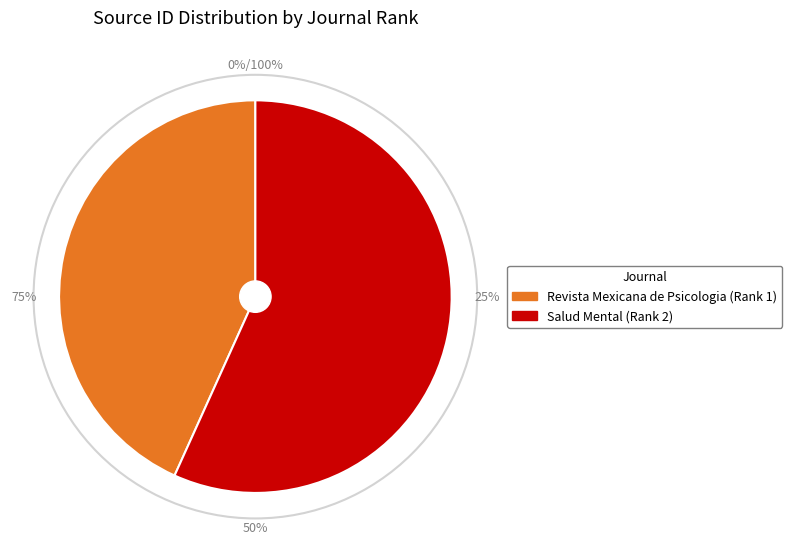

What is the change in value from 1 to 2?

+4600